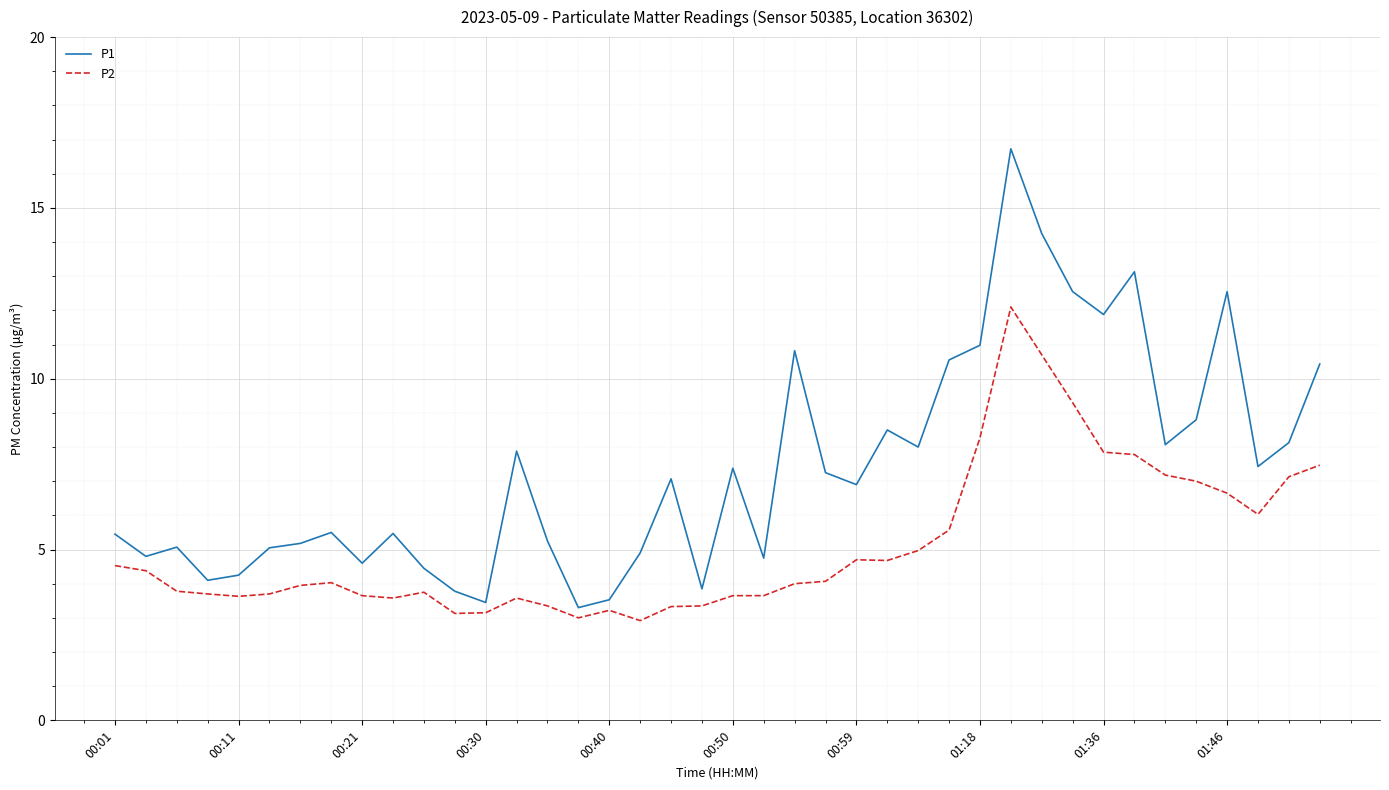

True or false: P1 and P2 intersect in this chart.

False